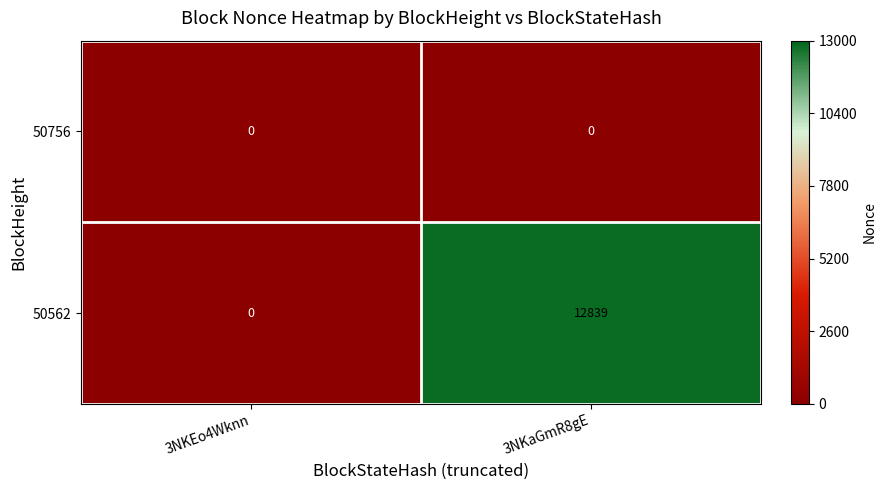

Rank the series at 3NKaGmR8gE from highest to lowest value.

50562, 50756